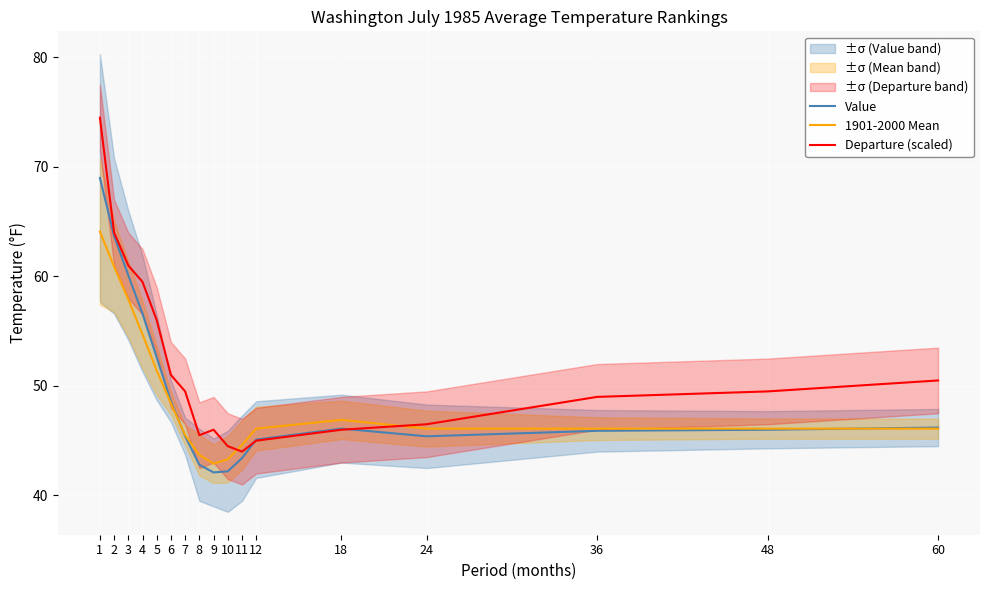

True or false: Departure (scaled) has more than 0 points higher than both neighbors.

True